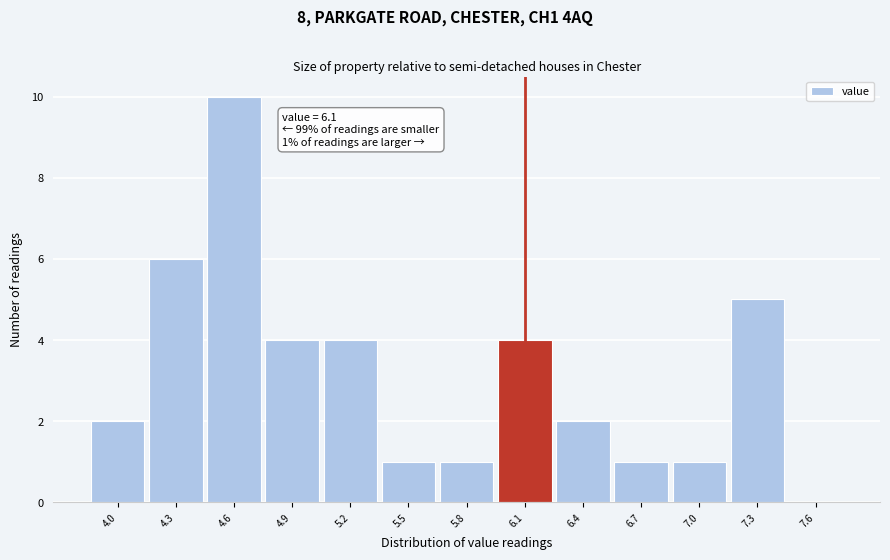

Approximately how many times larger is the value at 5.8 compared to 7.0?

1.0